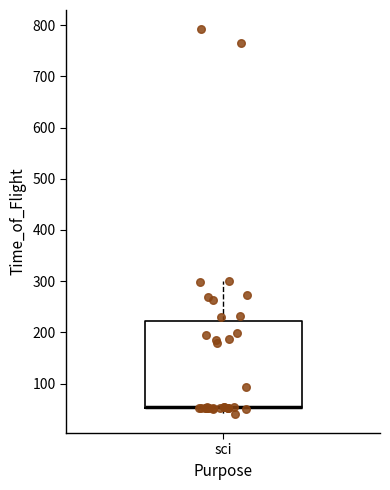

Transcribe this box plot: give where the median line is, the range the box spans, and where the two whiskers end, as read against the y-axis. The values are not printed on the chart, so give them approximately, as read against the axis.

median 50 (drawn on the box's lower edge), box 50 to 220, whiskers 40 to 300